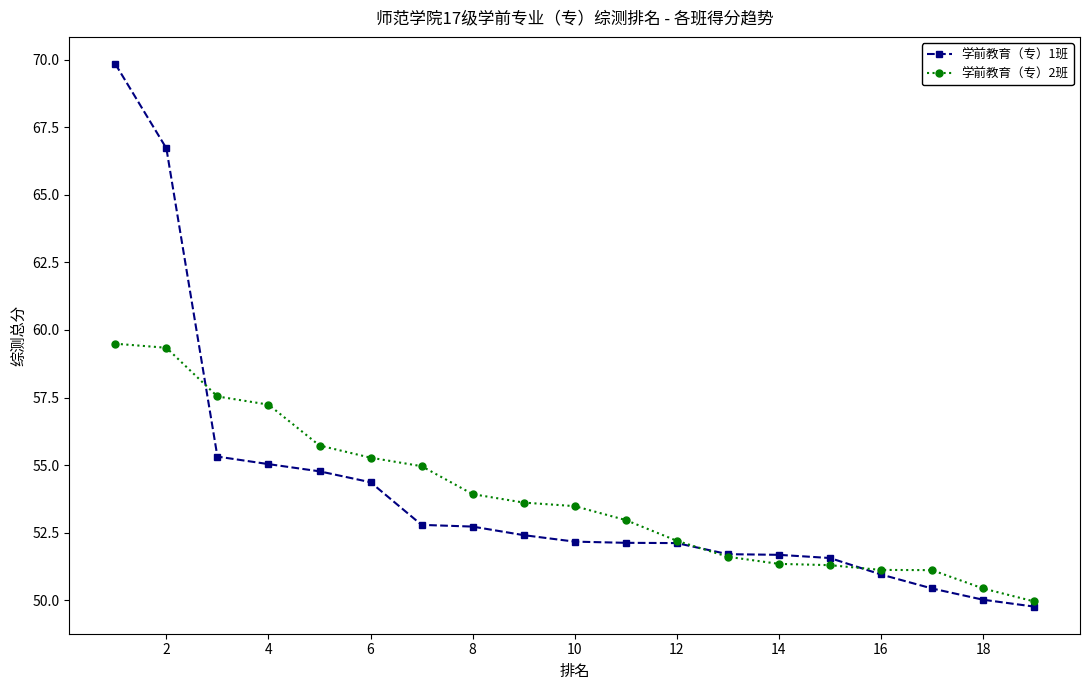

What is the maximum value shown in the chart?

69.8